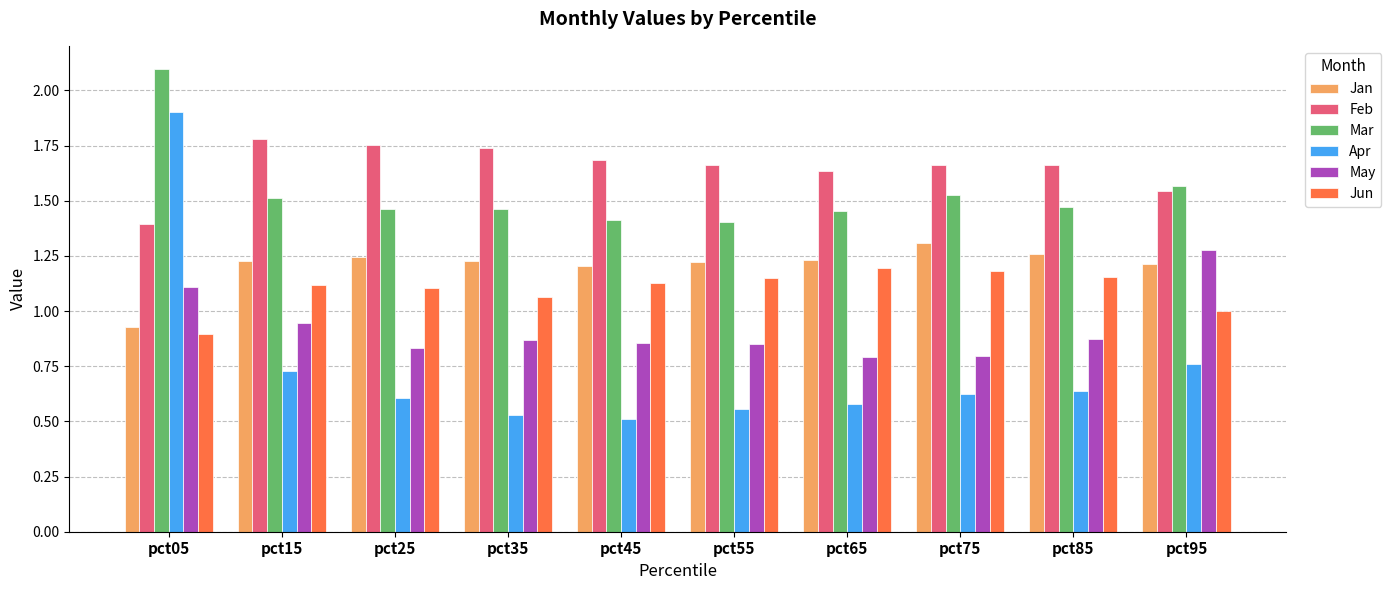

Does the chart contain any negative values?

No